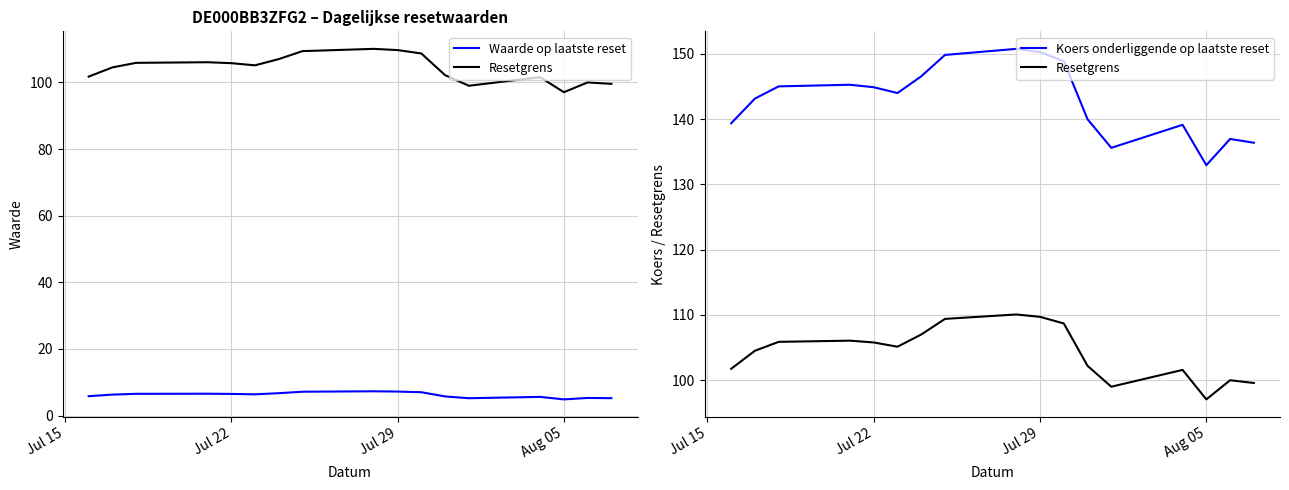

The Koers onderliggende op laatste reset series shows 271.1 at 8. True or false?

False